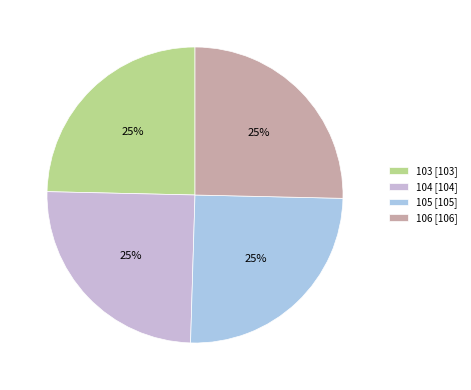

Is it true that 104 is 25% of the pie?

True